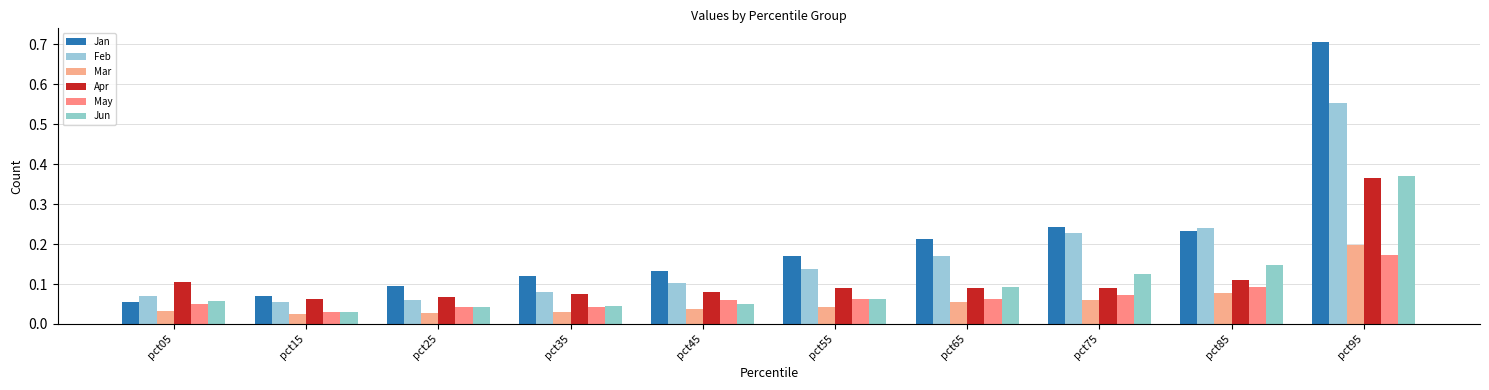

Where is May nearest to the value 0?

pct15